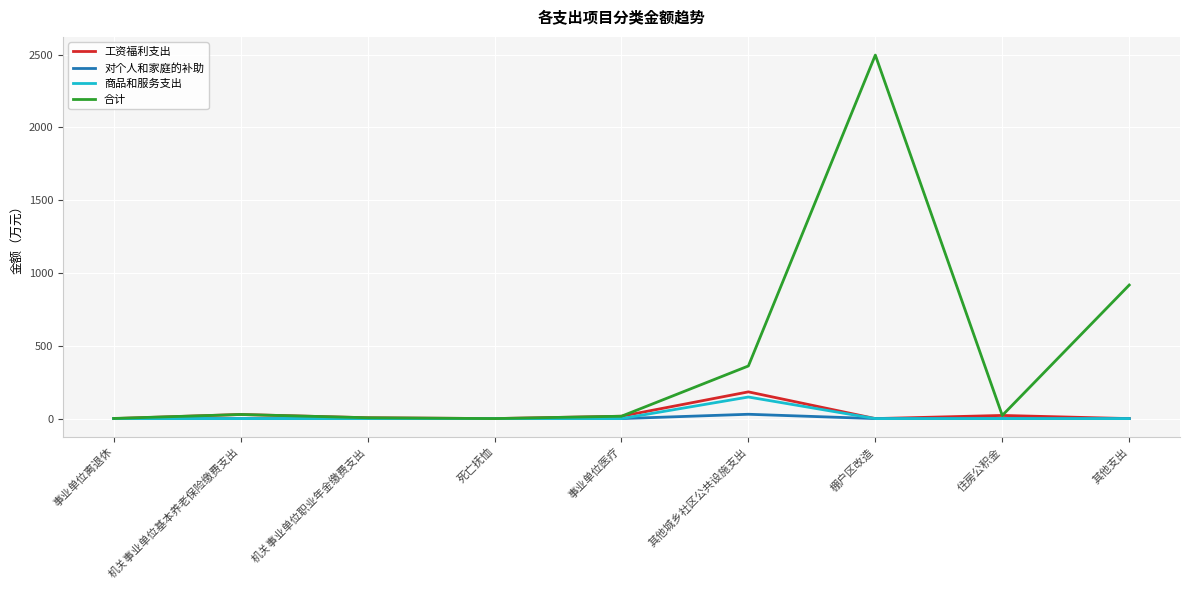

In 工资福利支出, how many points are lower than both neighbors (excluding endpoints)?

2